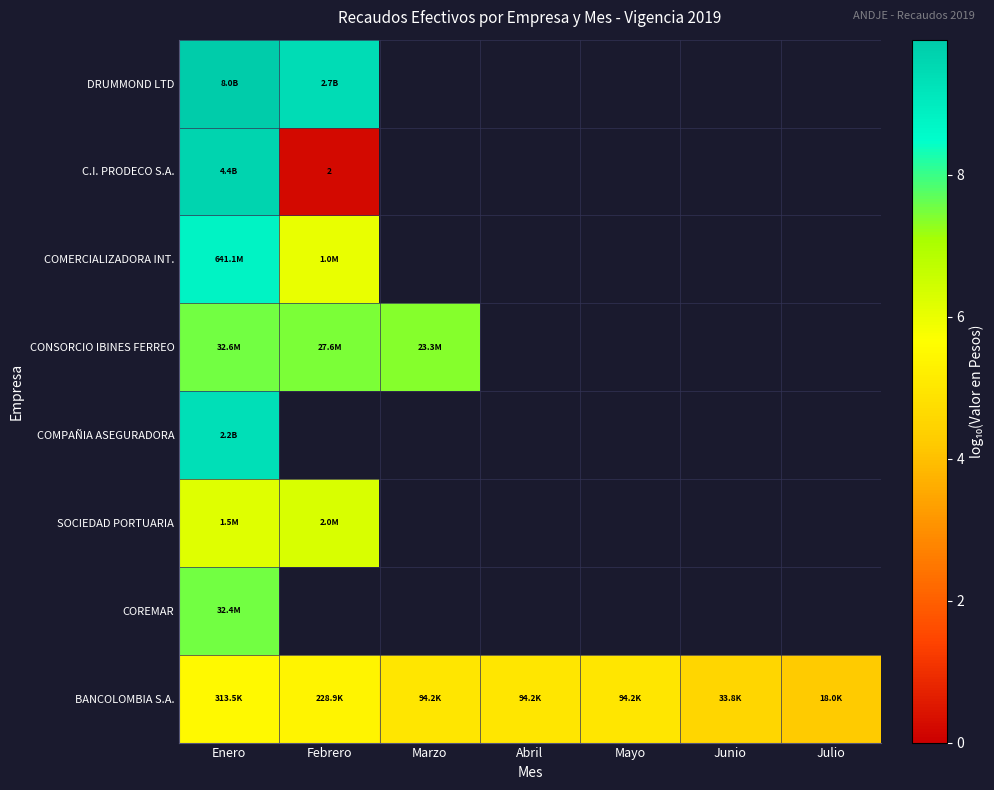

Read the C.I. PRODECO S.A. value at Enero.

9.6